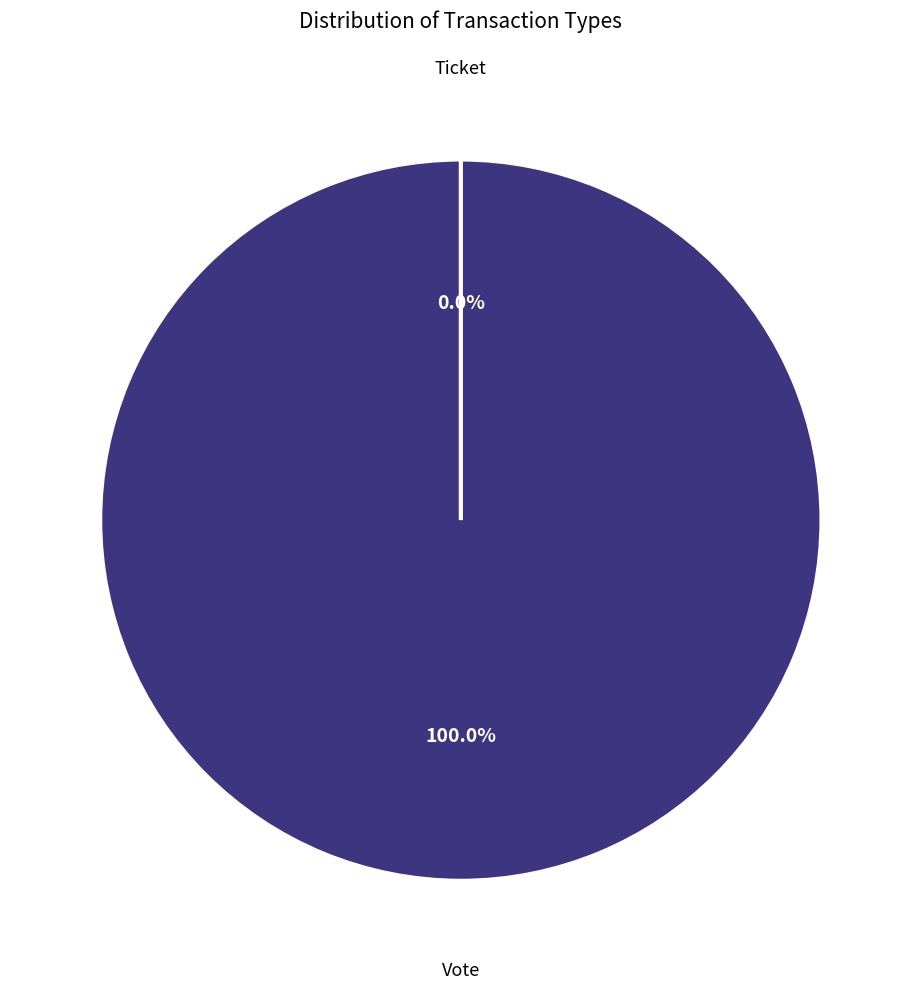

How many segments does this pie chart have?

2